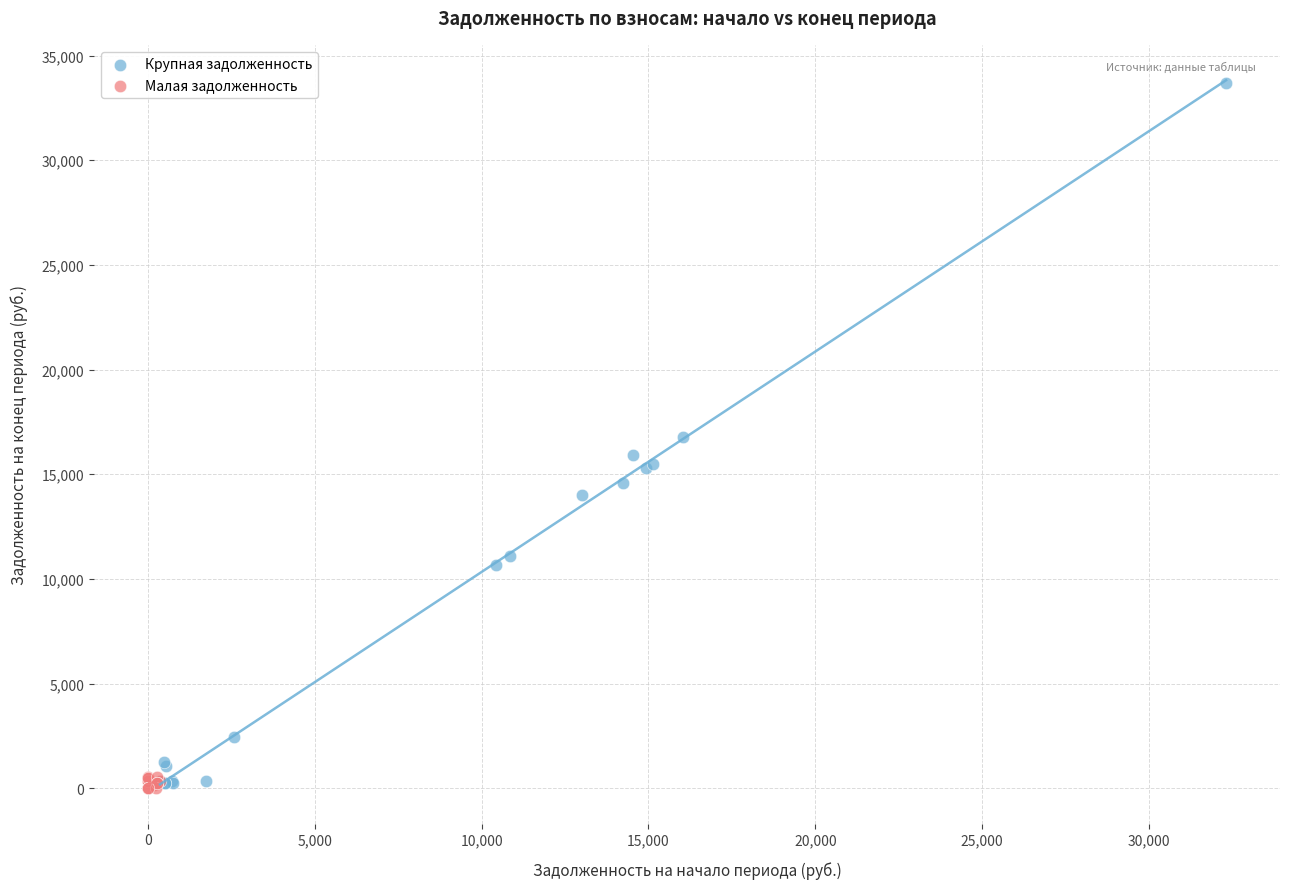

Which series has the widest spread of Y values?

Крупная задолженность